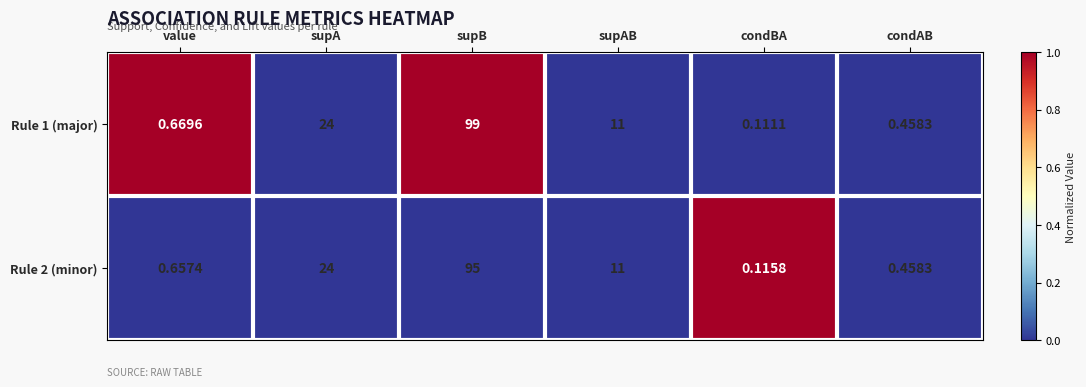

Which series has the widest spread of values?

Rule 1 (major)